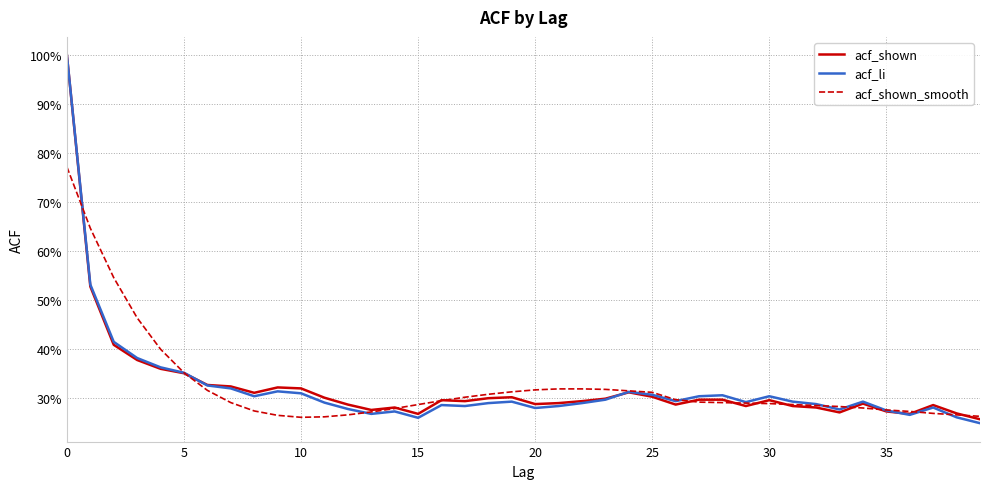

True or false: acf_shown_smooth has more than 2 points higher than both neighbors.

False